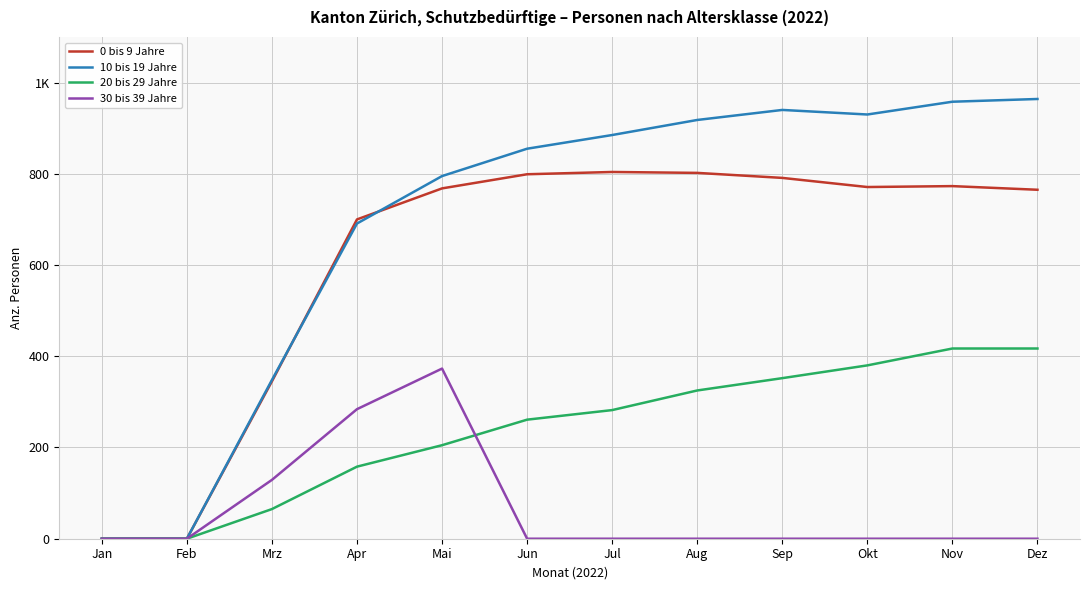

What are all the series names shown in the legend?

0 bis 9 Jahre, 10 bis 19 Jahre, 20 bis 29 Jahre, 30 bis 39 Jahre